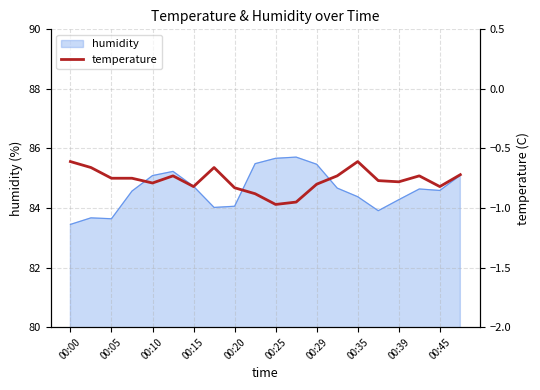

What is the difference between the maximum and second lowest values?

0.3